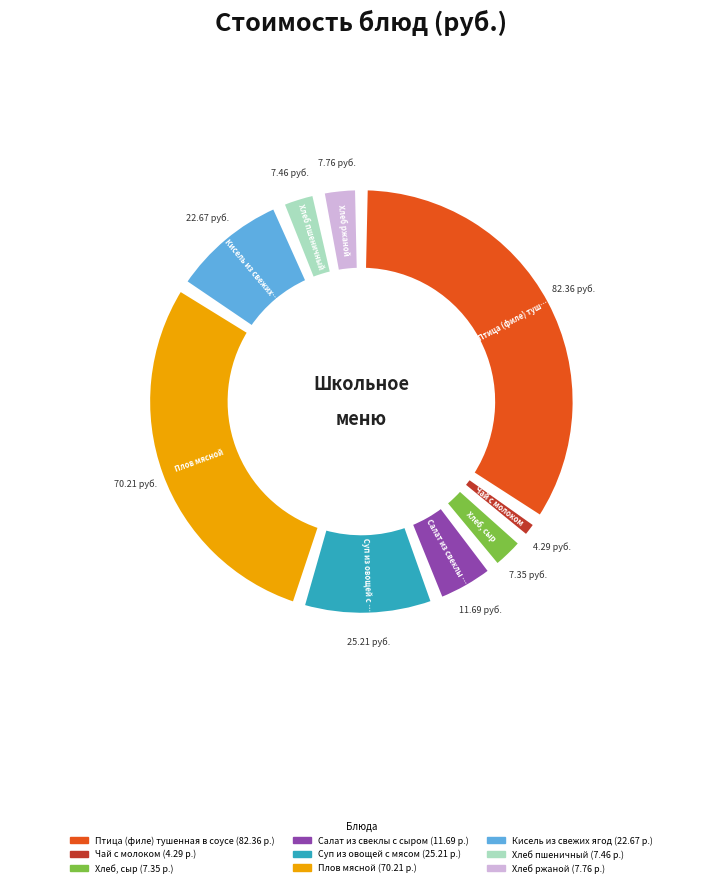

What is the largest slice in the pie chart?

Птица (филе) тушенная в соусе